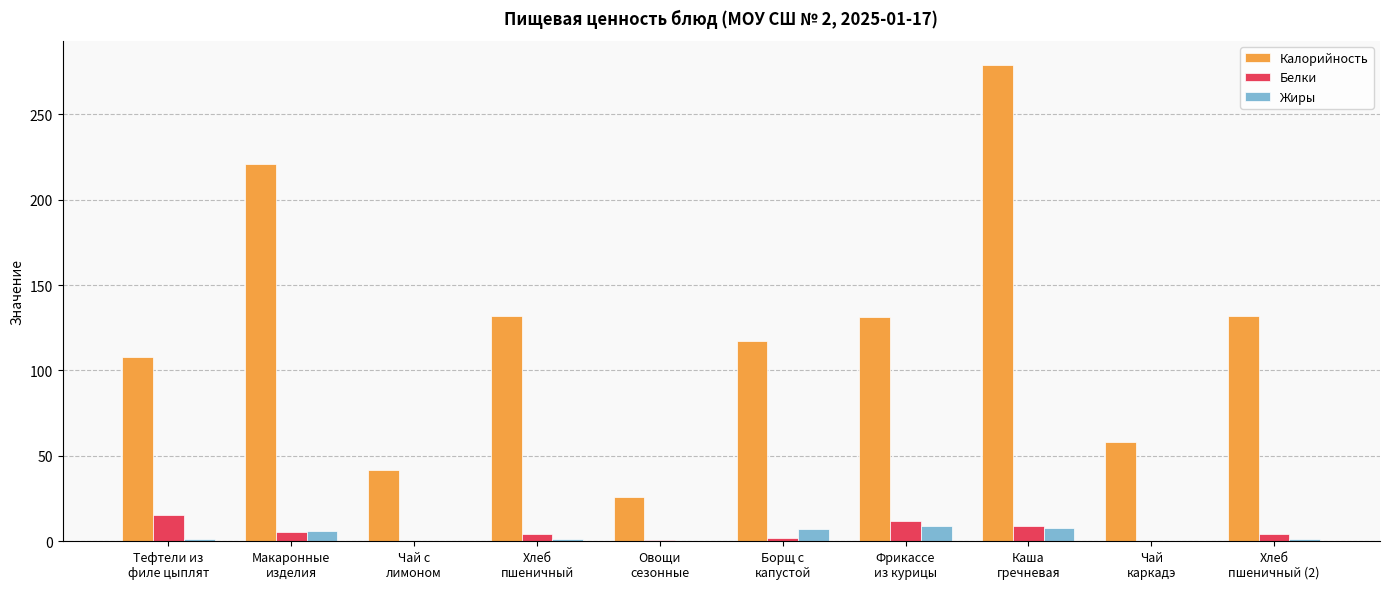

What value does the Калорийность series have at Хлеб
пшеничный (2)?

132.0